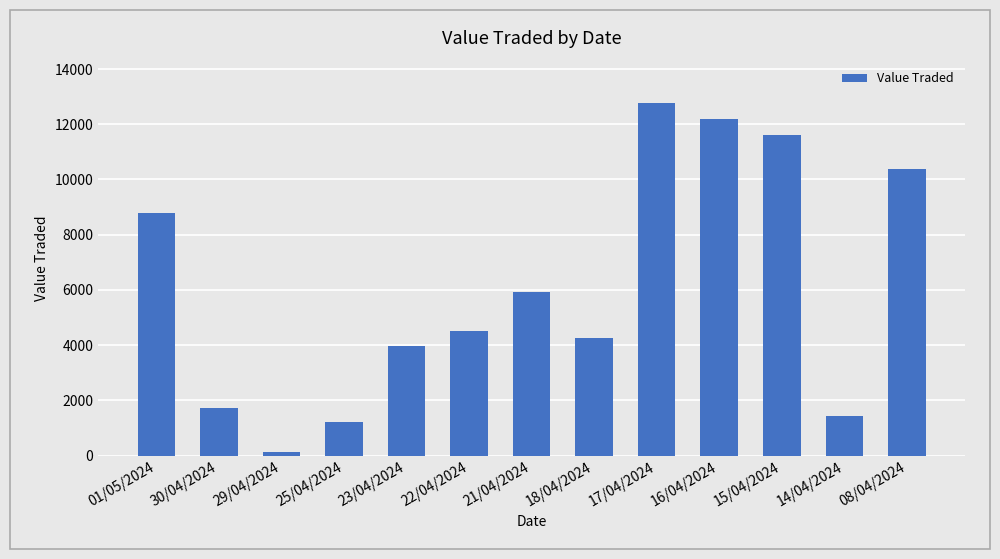

What is the approximate value at 15/04/2024?

11606